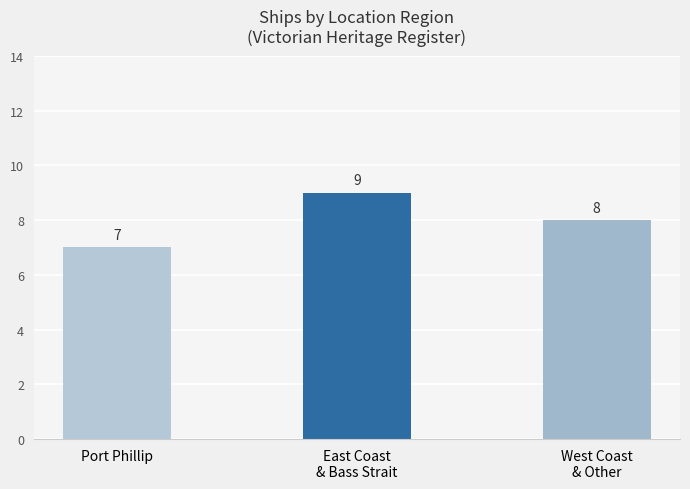

What position from the right is West Coast
& Other?

1